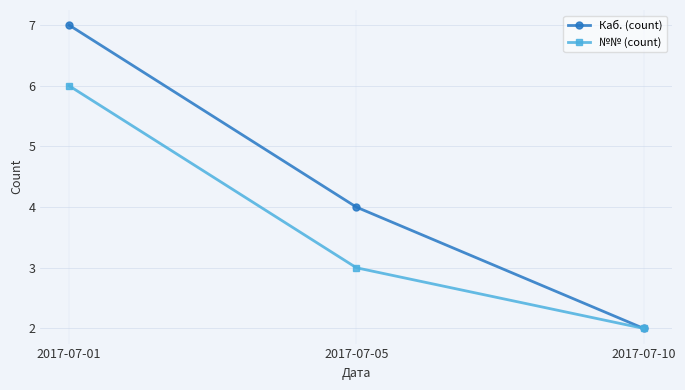

What is the difference between the maximum and second lowest values in the №№ (count) series?

3